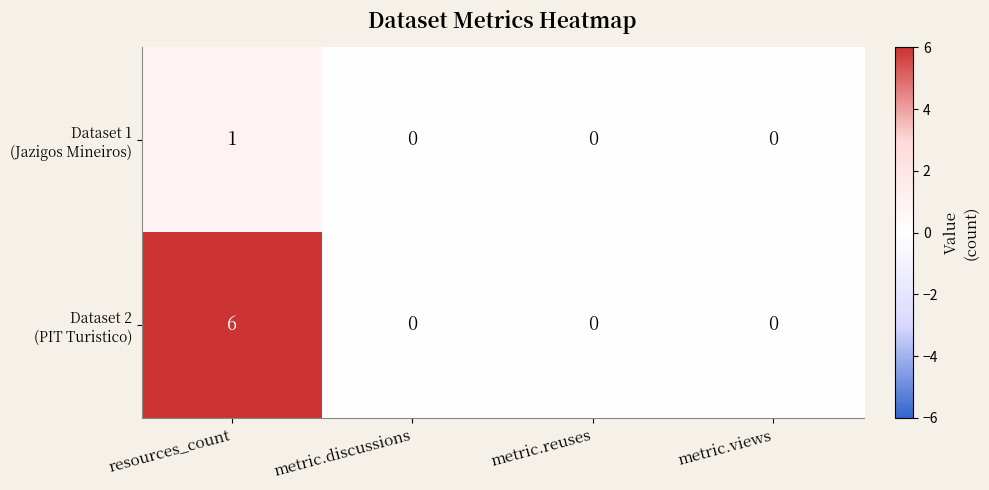

What is the spread (max minus min) of values at resources_count?

5